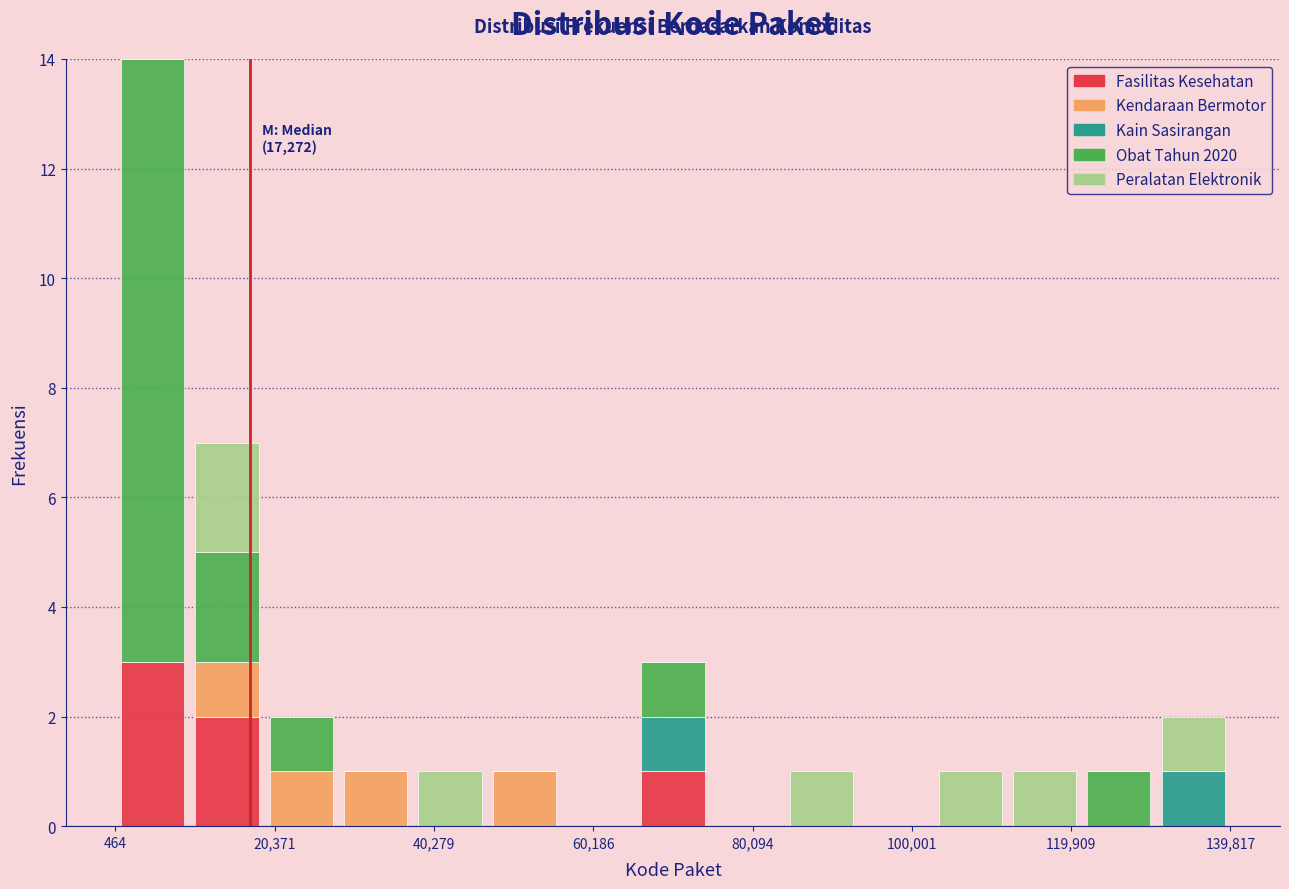

Which range on the x-axis has the tallest stacked bar (by total height)?

0 to 10000